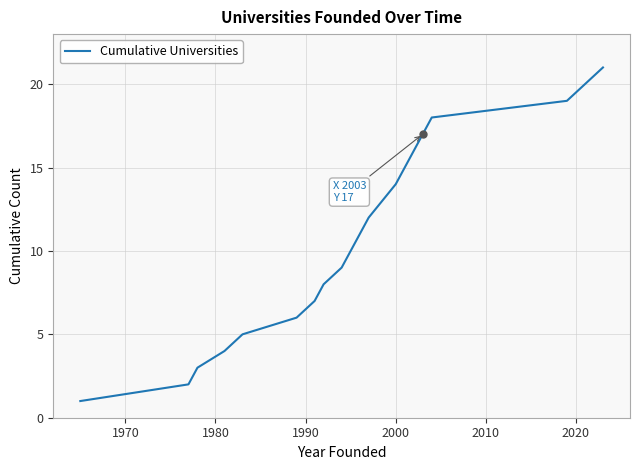

Does the chart display data point markers on the line(s)?

No